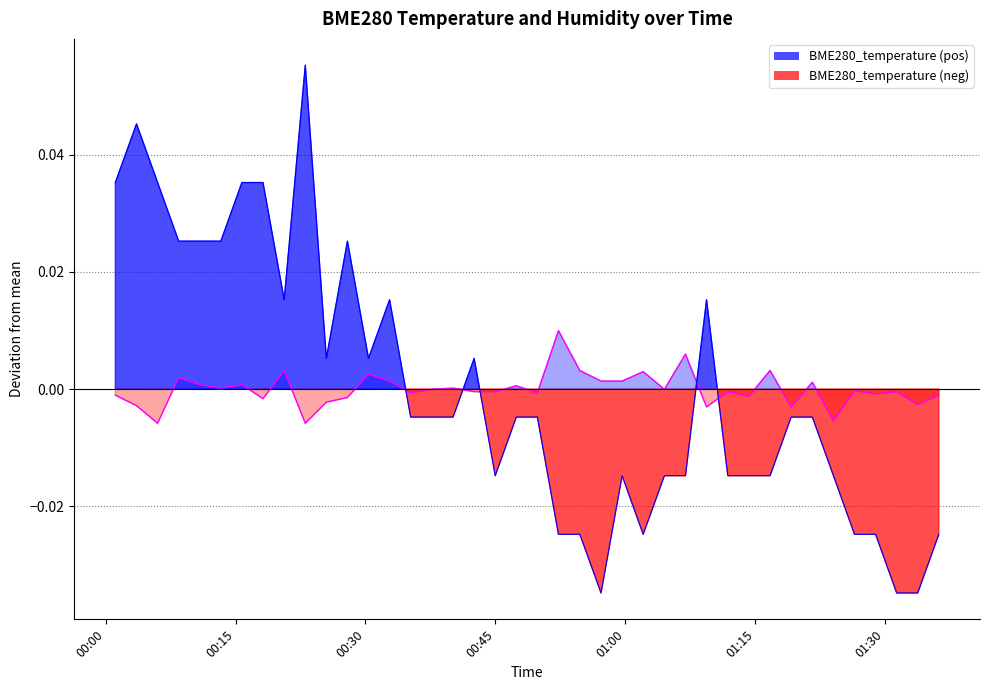

Reading left to right, list all the values displayed in this chart.

BME280_temperature: 2021/05/04 00:01:07=0.0	2021/05/04 00:03:34=0.0	2021/05/04 00:06:00=0.0	2021/05/04 00:08:26=0.0	2021/05/04 00:10:52=0.0	2021/05/04 00:13:18=0.0	2021/05/04 00:15:44=0.0	2021/05/04 00:18:10=0.0	2021/05/04 00:20:37=0.0	2021/05/04 00:23:03=0.1	2021/05/04 00:25:29=0.0	2021/05/04 00:27:55=0.0	2021/05/04 00:30:21=0.0	2021/05/04 00:32:47=0.0	2021/05/04 00:35:13=-0.0	2021/05/04 00:37:40=-0.0	2021/05/04 00:40:07=-0.0	2021/05/04 00:42:33=0.0	2021/05/04 00:44:59=-0.0	2021/05/04 00:47:25=-0.0	2021/05/04 00:49:51=-0.0	2021/05/04 00:52:17=-0.0	2021/05/04 00:54:45=-0.0	2021/05/04 00:57:12=-0.0	2021/05/04 00:59:38=-0.0	2021/05/04 01:02:04=-0.0	2021/05/04 01:04:31=-0.0	2021/05/04 01:06:57=-0.0	2021/05/04 01:09:23=0.0	2021/05/04 01:11:50=-0.0	2021/05/04 01:14:16=-0.0	2021/05/04 01:16:43=-0.0	2021/05/04 01:19:09=-0.0	2021/05/04 01:21:36=-0.0	2021/05/04 01:24:02=-0.0	2021/05/04 01:26:28=-0.0	2021/05/04 01:28:54=-0.0	2021/05/04 01:31:20=-0.0	2021/05/04 01:33:46=-0.0	2021/05/04 01:36:12=-0.0
BME280_humidity: 2021/05/04 00:01:07=-0.0	2021/05/04 00:03:34=-0.0	2021/05/04 00:06:00=-0.0	2021/05/04 00:08:26=0.0	2021/05/04 00:10:52=0.0	2021/05/04 00:13:18=0.0	2021/05/04 00:15:44=0.0	2021/05/04 00:18:10=-0.0	2021/05/04 00:20:37=0.0	2021/05/04 00:23:03=-0.0	2021/05/04 00:25:29=-0.0	2021/05/04 00:27:55=-0.0	2021/05/04 00:30:21=0.0	2021/05/04 00:32:47=0.0	2021/05/04 00:35:13=-0.0	2021/05/04 00:37:40=-0.0	2021/05/04 00:40:07=0.0	2021/05/04 00:42:33=-0.0	2021/05/04 00:44:59=-0.0	2021/05/04 00:47:25=0.0	2021/05/04 00:49:51=-0.0	2021/05/04 00:52:17=0.0	2021/05/04 00:54:45=0.0	2021/05/04 00:57:12=0.0	2021/05/04 00:59:38=0.0	2021/05/04 01:02:04=0.0	2021/05/04 01:04:31=-0.0	2021/05/04 01:06:57=0.0	2021/05/04 01:09:23=-0.0	2021/05/04 01:11:50=-0.0	2021/05/04 01:14:16=-0.0	2021/05/04 01:16:43=0.0	2021/05/04 01:19:09=-0.0	2021/05/04 01:21:36=0.0	2021/05/04 01:24:02=-0.0	2021/05/04 01:26:28=-0.0	2021/05/04 01:28:54=-0.0	2021/05/04 01:31:20=-0.0	2021/05/04 01:33:46=-0.0	2021/05/04 01:36:12=-0.0